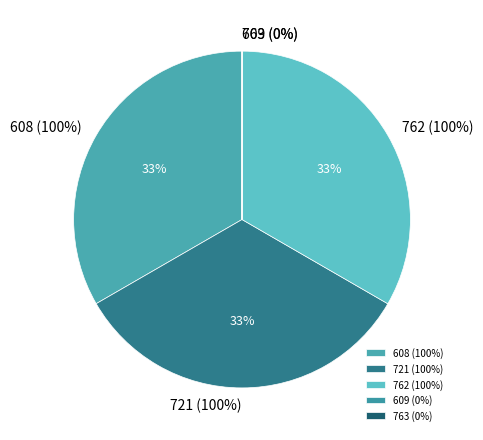

To the nearest percent, what is the difference between the 763 and 721 slice percentages?

33%